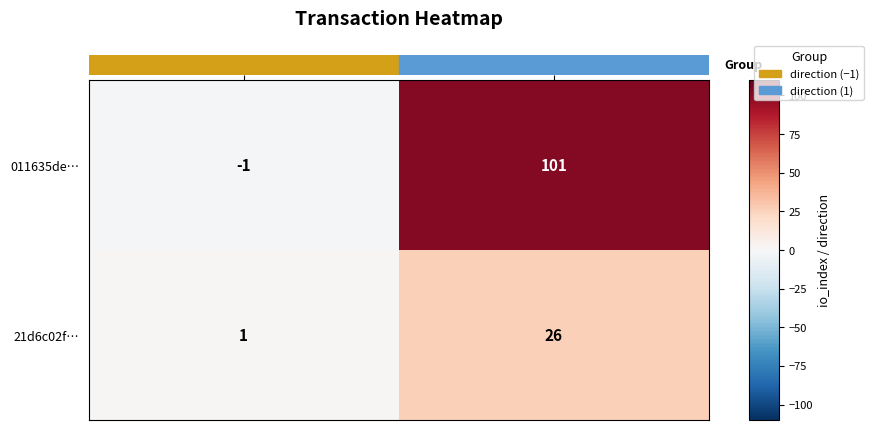

Reading left to right, transcribe all the data shown in this chart.

011635de…: -1	101
21d6c02f…: 1	26